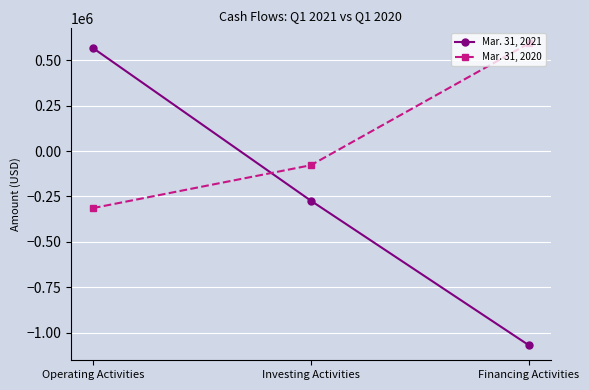

Is it true that Mar. 31, 2021 equals -438842 at Investing Activities?

False